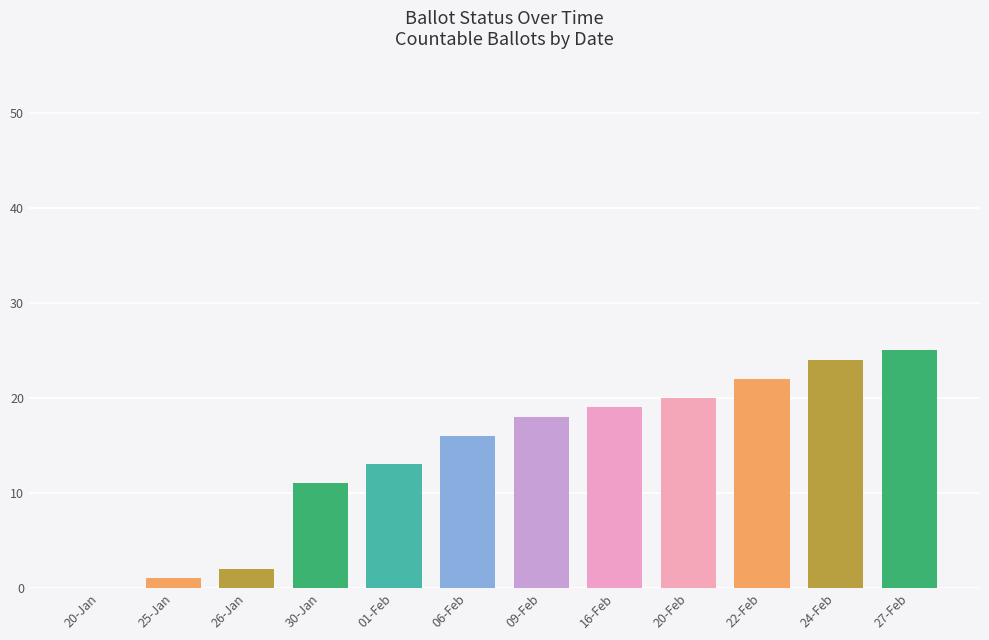

Are the bars grouped side by side (vs. stacked)?

Yes